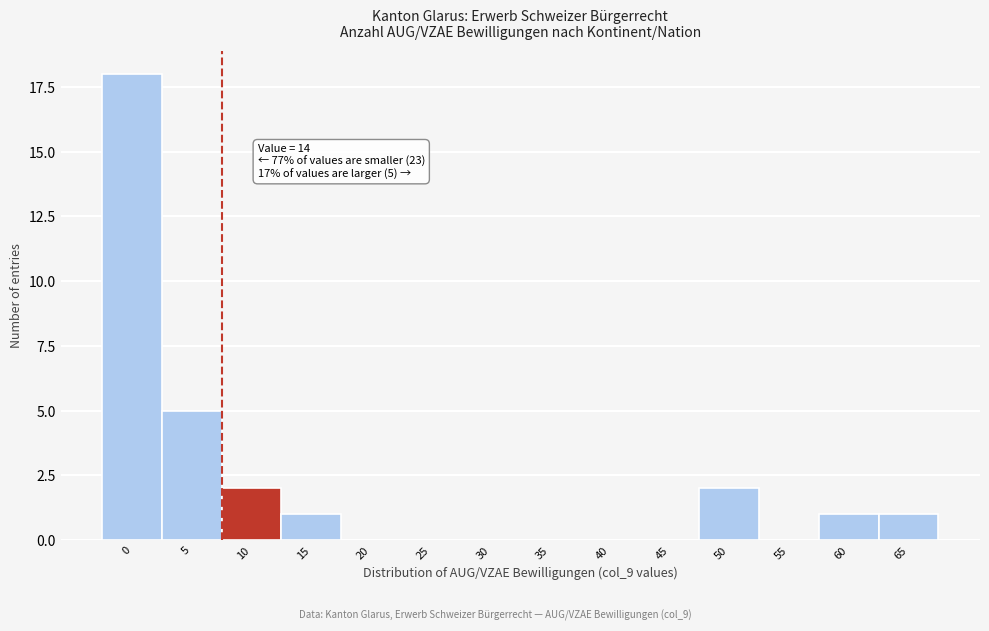

Reading left to right, list all the values displayed in this chart.

0=18	5=5	10=2	15=1	20=0	25=0	30=0	35=0	40=0	45=0	50=2	55=0	60=1	65=1